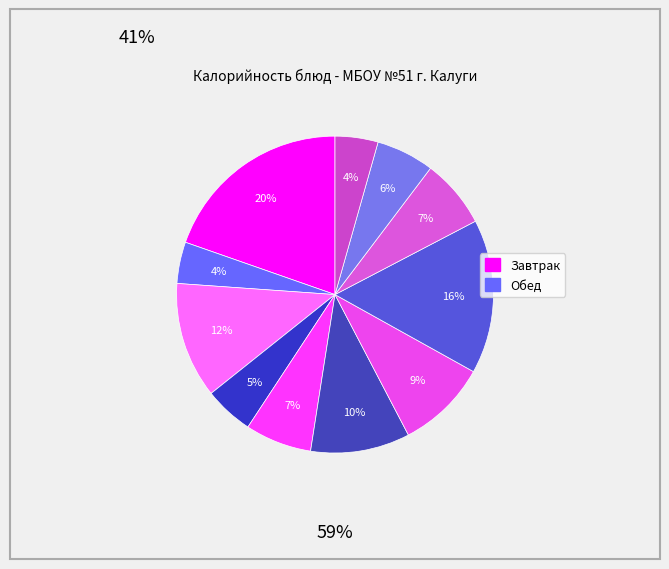

How many slices are in this pie chart?

11